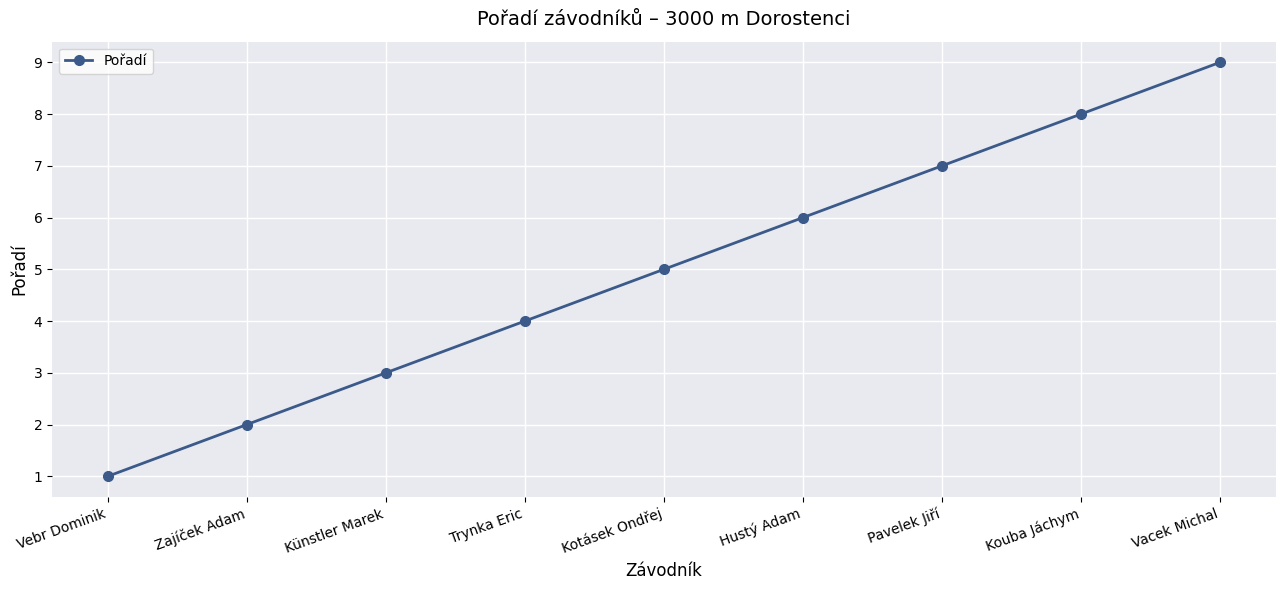

What is the change in value from Trynka Eric to Hustý Adam?

+2